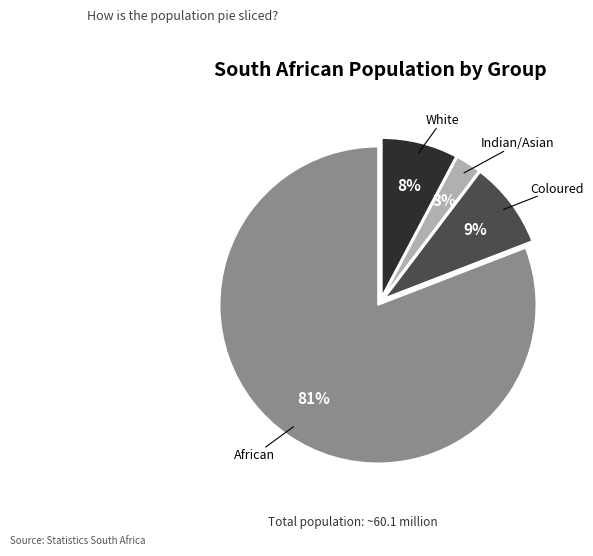

True or false: African accounts for 86% of the total.

False